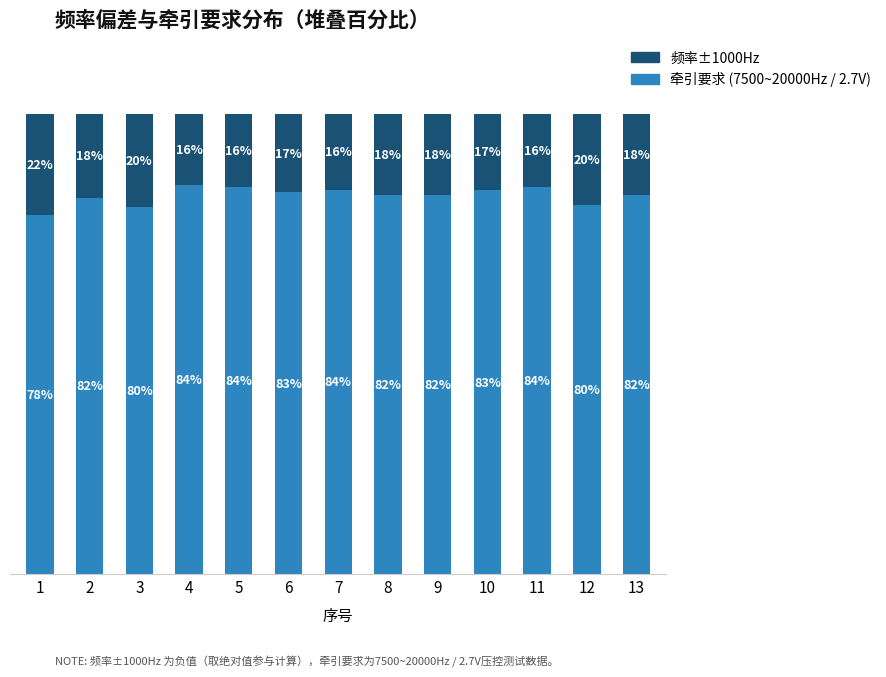

What value does the 牵引要求 (7500~20000Hz / 2.7V) series have at 12?

80.3